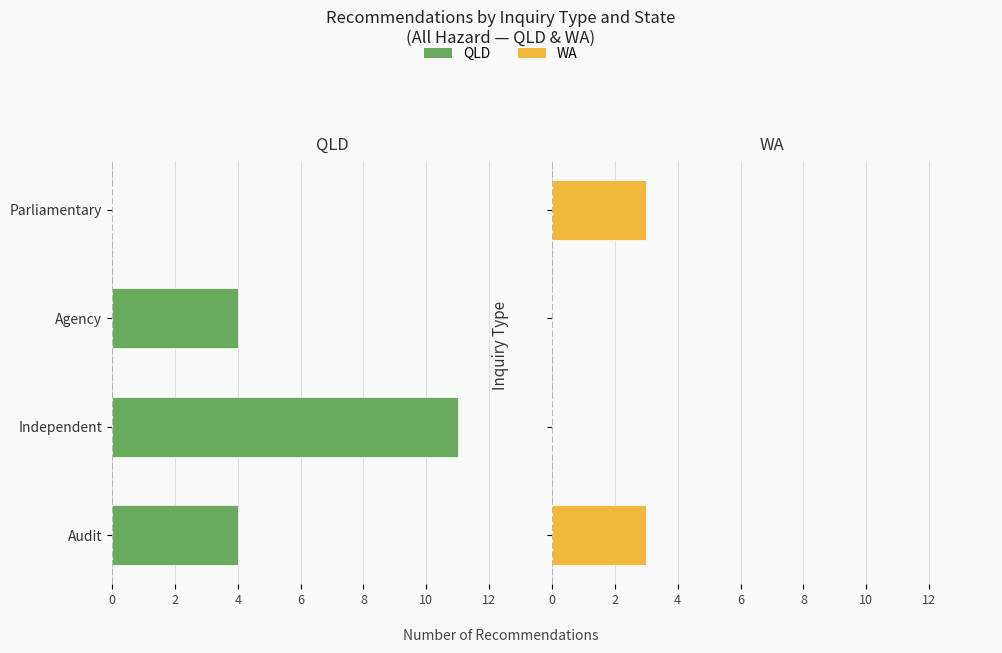

Count the number of categories in the chart.

4